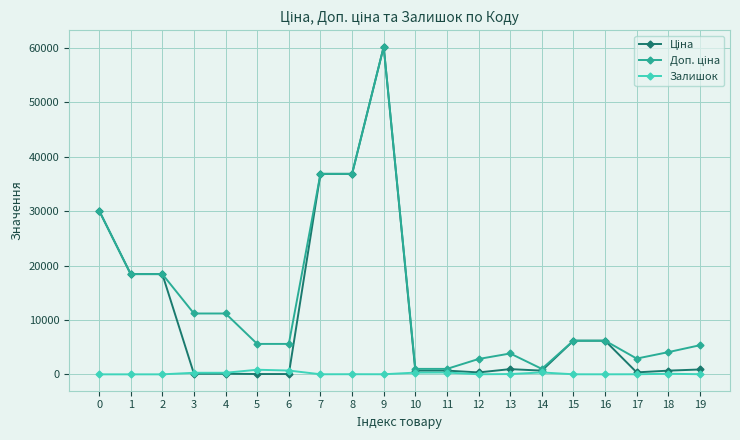

True or false: Залишок has more than 0 interior local peaks.

True